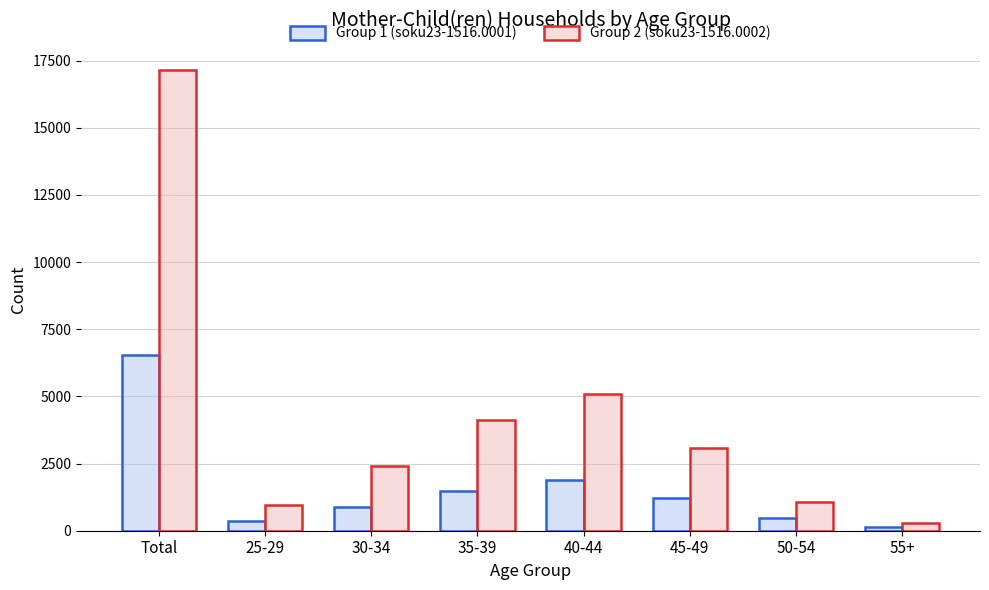

Between 35-39 and 55+, which series saw the biggest shift?

Group 2 (soku23-1516.0002)